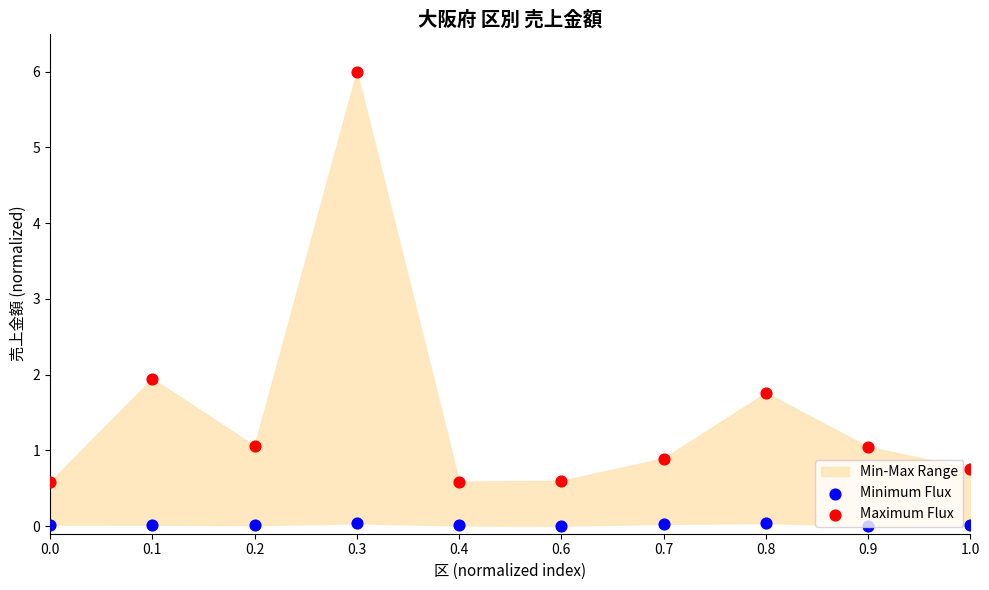

Which series contains the lowest Y value?

Minimum Flux